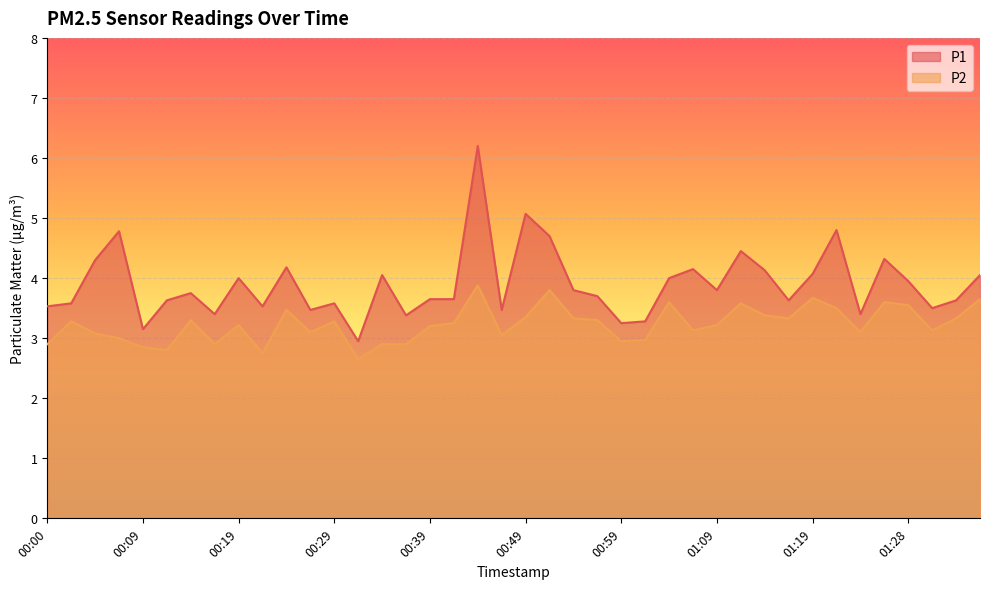

True or false: P2 and P1 intersect in this chart.

False